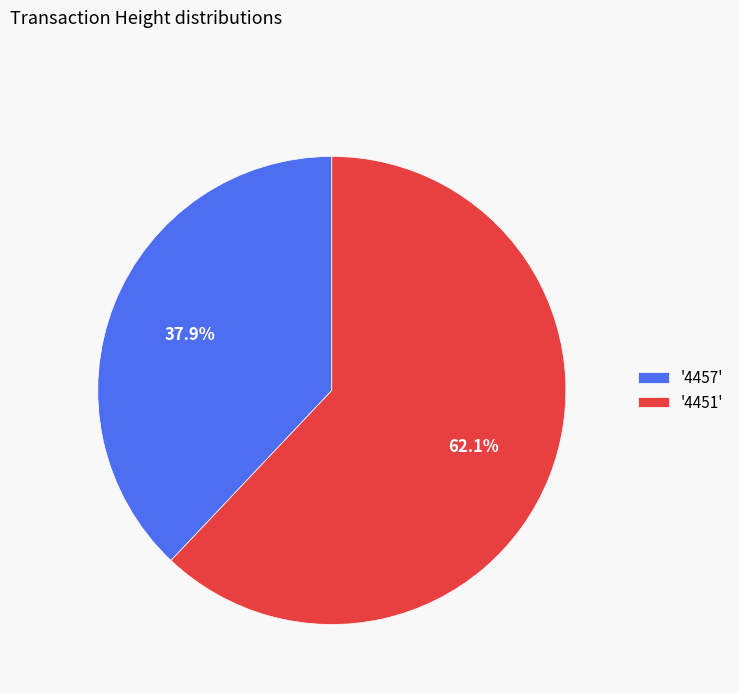

Between '4451' and '4457', which is larger?

'4451'